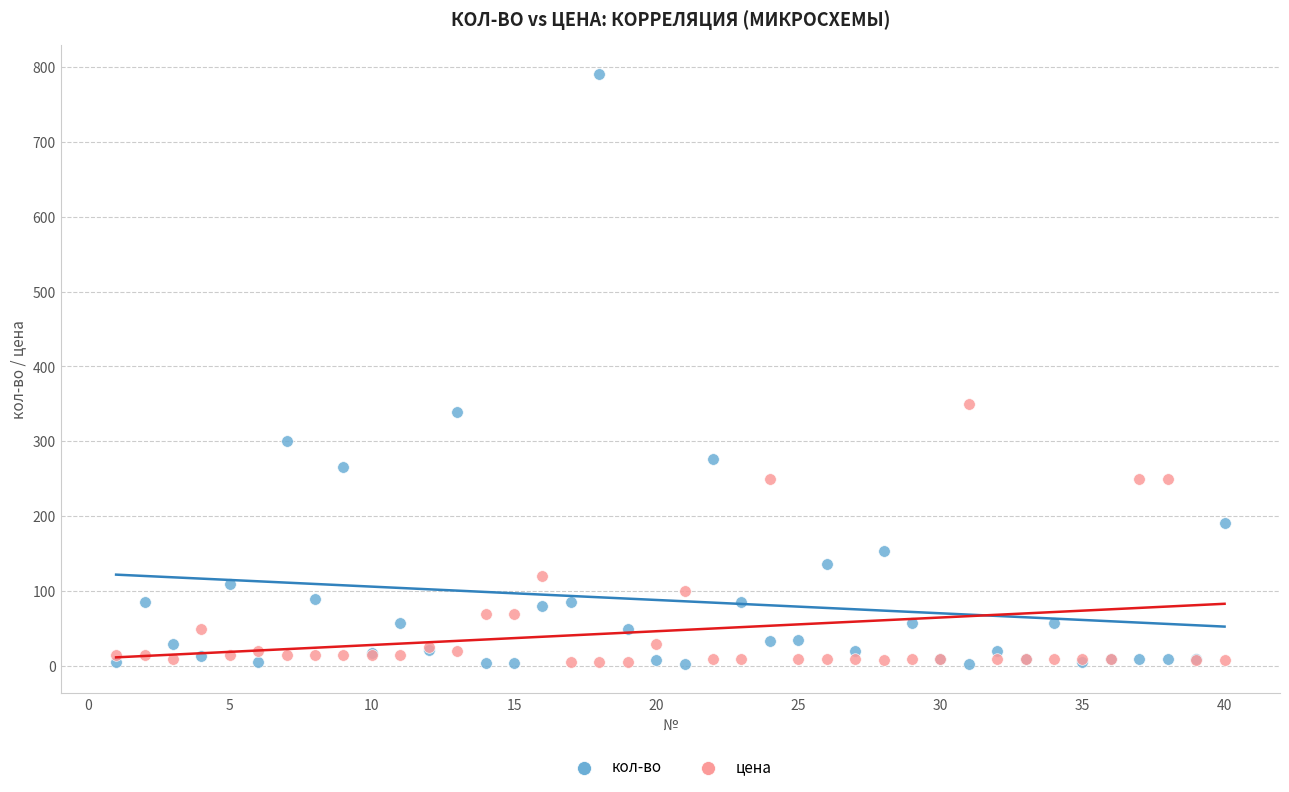

In the цена series, what Y value is closest to 177?

120